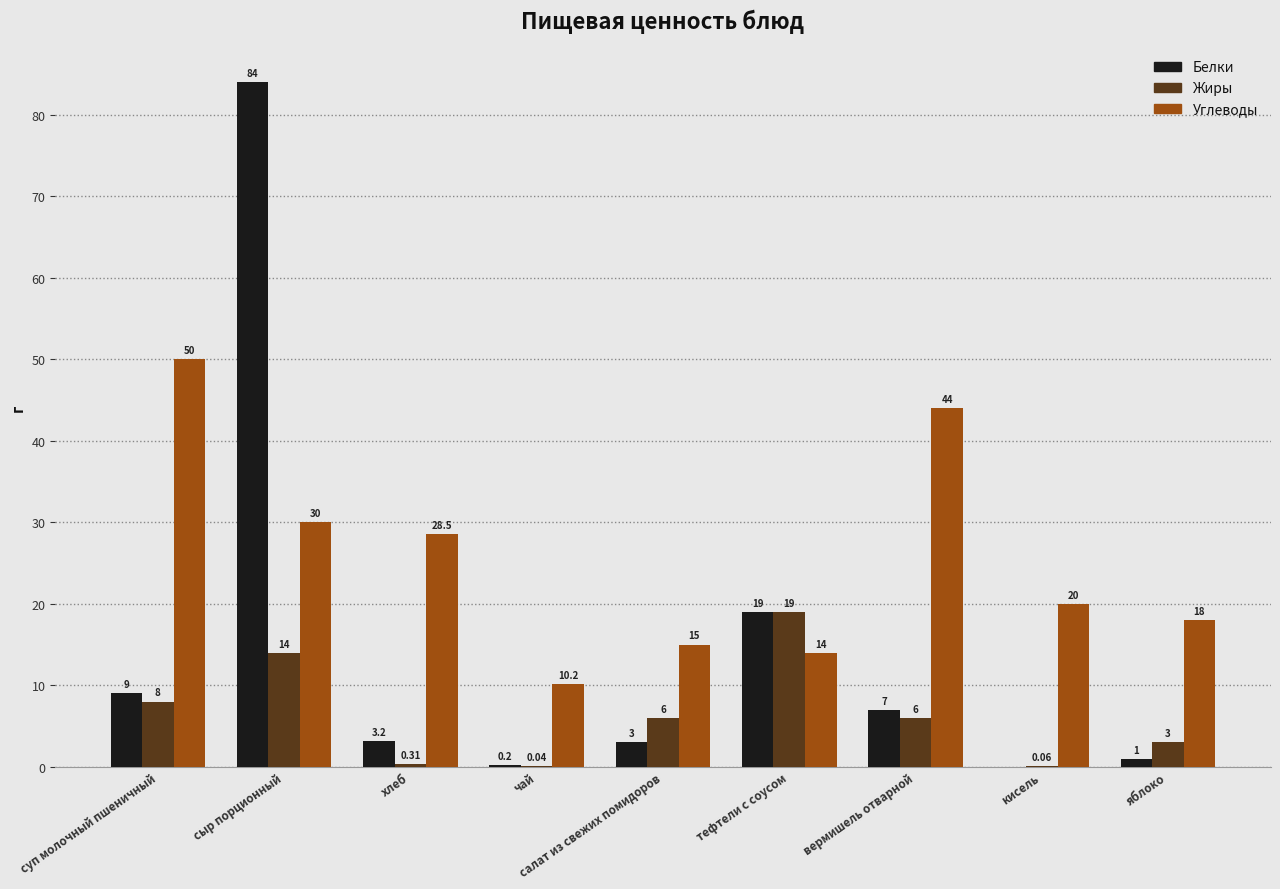

What is the spread (max minus min) of values at сыр порционный?

70.0